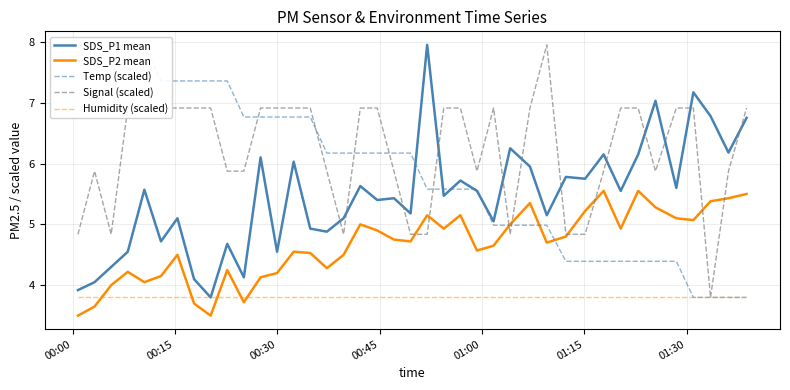

What is the lowest value of the Signal (scaled) series?

3.8